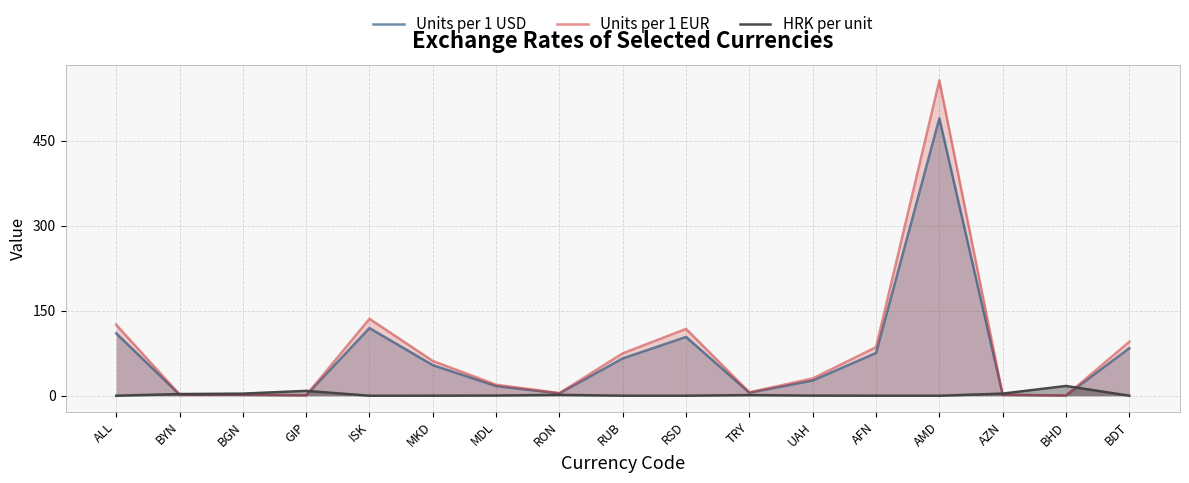

What is the spread (max minus min) of values at BYN?

0.9